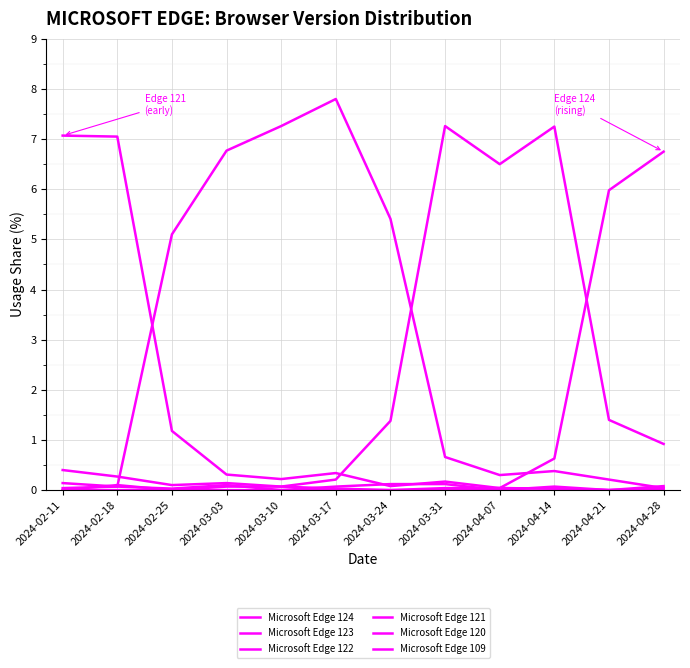

What is the difference between the second highest and minimum values in the Microsoft Edge 120 series?

0.3